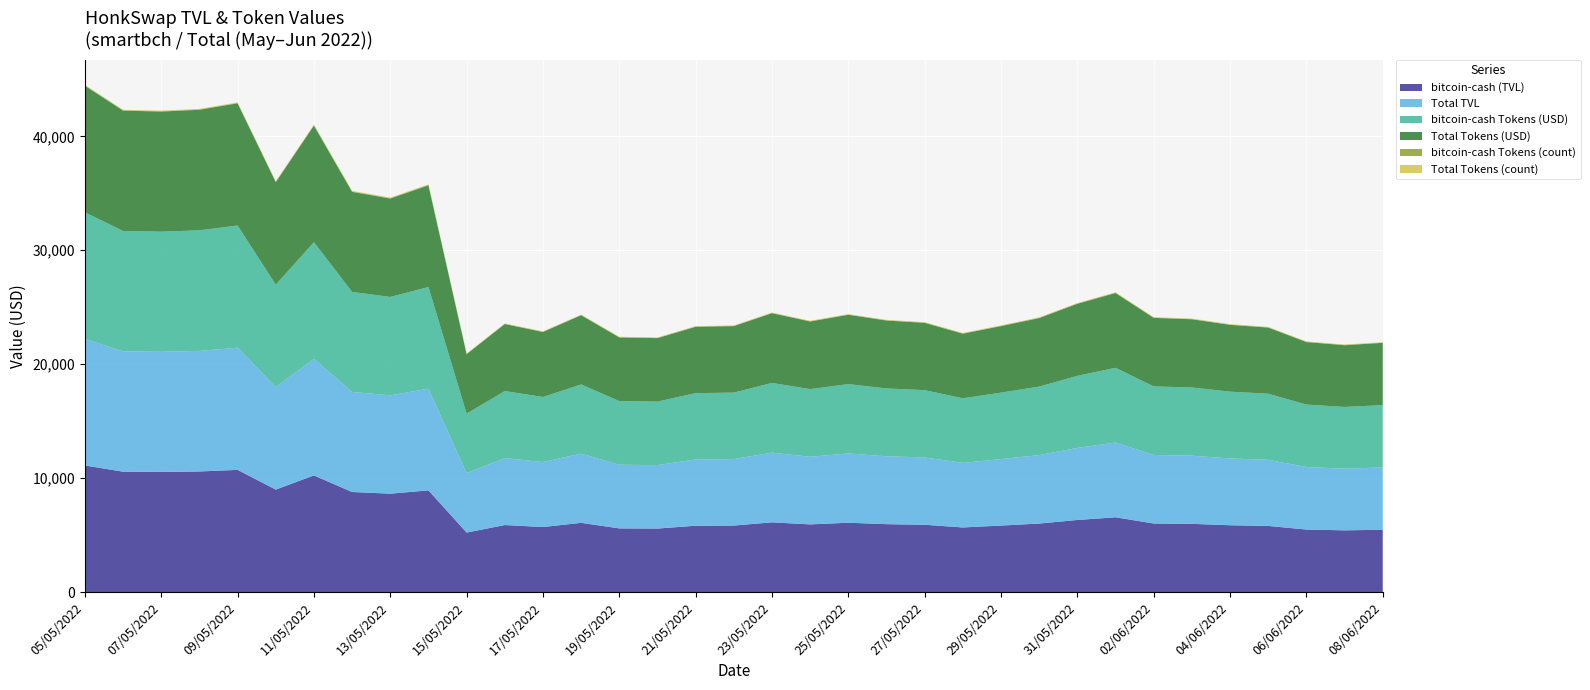

Reading left to right, transcribe all the data shown in this chart.

bitcoin-cash (TVL): 05/05/2022=11111.7	06/05/2022=10564.9	07/05/2022=10544.7	08/05/2022=10584.1	09/05/2022=10725.4	10/05/2022=8994.2	11/05/2022=10236.6	12/05/2022=8782.1	13/05/2022=8634.9	14/05/2022=8925.2	15/05/2022=5220.3	16/05/2022=5880.9	17/05/2022=5707.0	18/05/2022=6074.7	19/05/2022=5587.2	20/05/2022=5572.3	21/05/2022=5820.5	22/05/2022=5835.7	23/05/2022=6119.3	24/05/2022=5937.6	25/05/2022=6084.4	26/05/2022=5958.2	27/05/2022=5907.2	28/05/2022=5669.6	29/05/2022=5835.7	30/05/2022=6011.8	31/05/2022=6325.9	01/06/2022=6562.0	02/06/2022=6016.4	03/06/2022=5986.0	04/06/2022=5863.5	05/06/2022=5803.7	06/06/2022=5485.8	07/06/2022=5416.6	08/06/2022=5468.4
Total TVL: 05/05/2022=11111.7	06/05/2022=10564.9	07/05/2022=10544.7	08/05/2022=10584.1	09/05/2022=10725.4	10/05/2022=8994.2	11/05/2022=10236.6	12/05/2022=8782.1	13/05/2022=8634.9	14/05/2022=8925.2	15/05/2022=5220.3	16/05/2022=5880.9	17/05/2022=5707.0	18/05/2022=6074.7	19/05/2022=5587.2	20/05/2022=5572.3	21/05/2022=5820.5	22/05/2022=5835.7	23/05/2022=6119.3	24/05/2022=5937.6	25/05/2022=6084.4	26/05/2022=5958.2	27/05/2022=5907.2	28/05/2022=5669.6	29/05/2022=5835.7	30/05/2022=6011.8	31/05/2022=6325.9	01/06/2022=6562.0	02/06/2022=6016.4	03/06/2022=5986.0	04/06/2022=5863.5	05/06/2022=5803.7	06/06/2022=5485.8	07/06/2022=5416.6	08/06/2022=5468.4
bitcoin-cash Tokens (USD): 05/05/2022=11111.7	06/05/2022=10564.9	07/05/2022=10544.7	08/05/2022=10584.1	09/05/2022=10725.4	10/05/2022=8994.2	11/05/2022=10236.6	12/05/2022=8782.1	13/05/2022=8634.9	14/05/2022=8925.2	15/05/2022=5220.3	16/05/2022=5880.9	17/05/2022=5707.0	18/05/2022=6074.7	19/05/2022=5587.2	20/05/2022=5572.3	21/05/2022=5820.5	22/05/2022=5835.7	23/05/2022=6119.3	24/05/2022=5937.6	25/05/2022=6084.4	26/05/2022=5958.2	27/05/2022=5907.2	28/05/2022=5669.6	29/05/2022=5835.7	30/05/2022=6011.8	31/05/2022=6325.9	01/06/2022=6562.0	02/06/2022=6016.4	03/06/2022=5986.0	04/06/2022=5863.5	05/06/2022=5803.7	06/06/2022=5485.8	07/06/2022=5416.6	08/06/2022=5468.4
Total Tokens (USD): 05/05/2022=11111.7	06/05/2022=10564.9	07/05/2022=10544.7	08/05/2022=10584.1	09/05/2022=10725.4	10/05/2022=8994.2	11/05/2022=10236.6	12/05/2022=8782.1	13/05/2022=8634.9	14/05/2022=8925.2	15/05/2022=5220.3	16/05/2022=5880.9	17/05/2022=5707.0	18/05/2022=6074.7	19/05/2022=5587.2	20/05/2022=5572.3	21/05/2022=5820.5	22/05/2022=5835.7	23/05/2022=6119.3	24/05/2022=5937.6	25/05/2022=6084.4	26/05/2022=5958.2	27/05/2022=5907.2	28/05/2022=5669.6	29/05/2022=5835.7	30/05/2022=6011.8	31/05/2022=6325.9	01/06/2022=6562.0	02/06/2022=6016.4	03/06/2022=5986.0	04/06/2022=5863.5	05/06/2022=5803.7	06/06/2022=5485.8	07/06/2022=5416.6	08/06/2022=5468.4
bitcoin-cash Tokens (count): 05/05/2022=37.4	06/05/2022=38.1	07/05/2022=38.5	08/05/2022=39.3	09/05/2022=41.0	10/05/2022=41.0	11/05/2022=44.2	12/05/2022=44.4	13/05/2022=44.3	14/05/2022=44.2	15/05/2022=24.7	16/05/2022=27.9	17/05/2022=28.3	18/05/2022=29.4	19/05/2022=29.5	20/05/2022=28.8	21/05/2022=30.4	22/05/2022=30.3	23/05/2022=30.7	24/05/2022=30.8	25/05/2022=31.0	26/05/2022=31.2	27/05/2022=32.5	28/05/2022=32.5	29/05/2022=32.6	30/05/2022=32.4	31/05/2022=32.2	01/06/2022=32.1	02/06/2022=32.6	03/06/2022=31.9	04/06/2022=32.0	05/06/2022=30.9	06/06/2022=30.2	07/06/2022=30.2	08/06/2022=30.0
Total Tokens (count): 05/05/2022=37.4	06/05/2022=38.1	07/05/2022=38.5	08/05/2022=39.3	09/05/2022=41.0	10/05/2022=41.0	11/05/2022=44.2	12/05/2022=44.4	13/05/2022=44.3	14/05/2022=44.2	15/05/2022=24.7	16/05/2022=27.9	17/05/2022=28.3	18/05/2022=29.4	19/05/2022=29.5	20/05/2022=28.8	21/05/2022=30.4	22/05/2022=30.3	23/05/2022=30.7	24/05/2022=30.8	25/05/2022=31.0	26/05/2022=31.2	27/05/2022=32.5	28/05/2022=32.5	29/05/2022=32.6	30/05/2022=32.4	31/05/2022=32.2	01/06/2022=32.1	02/06/2022=32.6	03/06/2022=31.9	04/06/2022=32.0	05/06/2022=30.9	06/06/2022=30.2	07/06/2022=30.2	08/06/2022=30.0